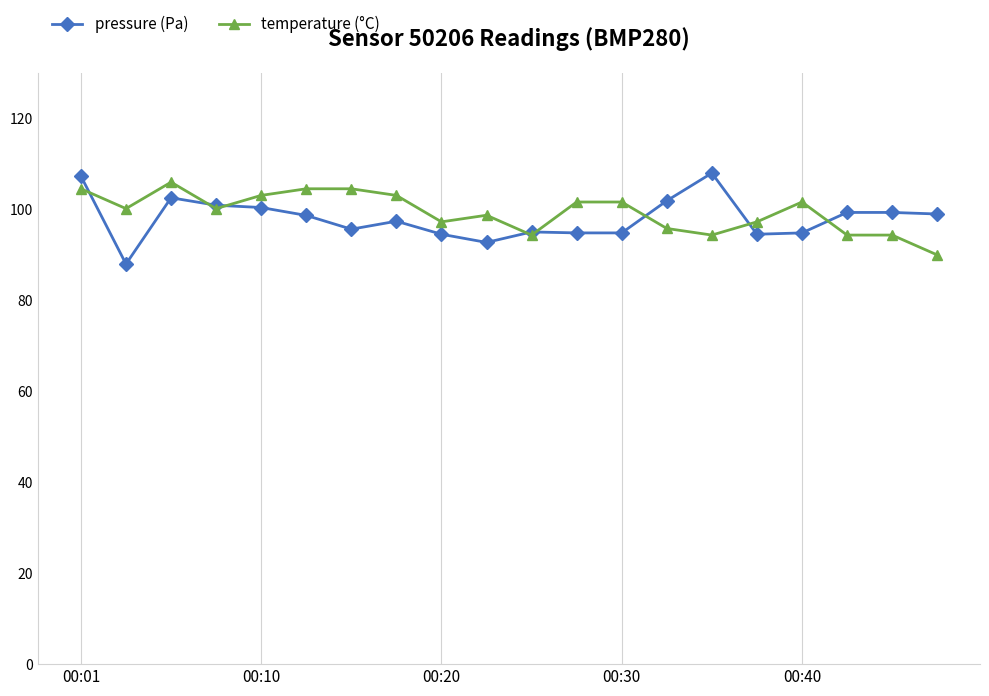

What is the minimum value shown in the chart?

88.0